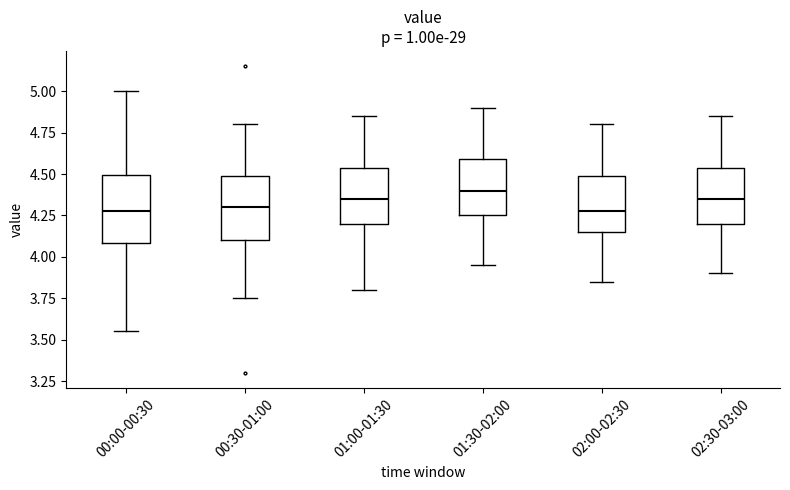

Reading left to right, transcribe this box plot: for each box, give where its median line is, the range the box spans, and where its two whiskers end, as read against the y-axis. The values are not printed on the chart, so give them approximately, as read against the axis.

00:00-00:30: median 4.30, box 4.10 to 4.50, whiskers 3.55 to 5.00
00:30-01:00: median 4.30, box 4.10 to 4.50, whiskers 3.75 to 4.80
01:00-01:30: median 4.35, box 4.20 to 4.55, whiskers 3.80 to 4.85
01:30-02:00: median 4.40, box 4.25 to 4.60, whiskers 3.95 to 4.90
02:00-02:30: median 4.30, box 4.15 to 4.50, whiskers 3.85 to 4.80
02:30-03:00: median 4.35, box 4.20 to 4.55, whiskers 3.90 to 4.85